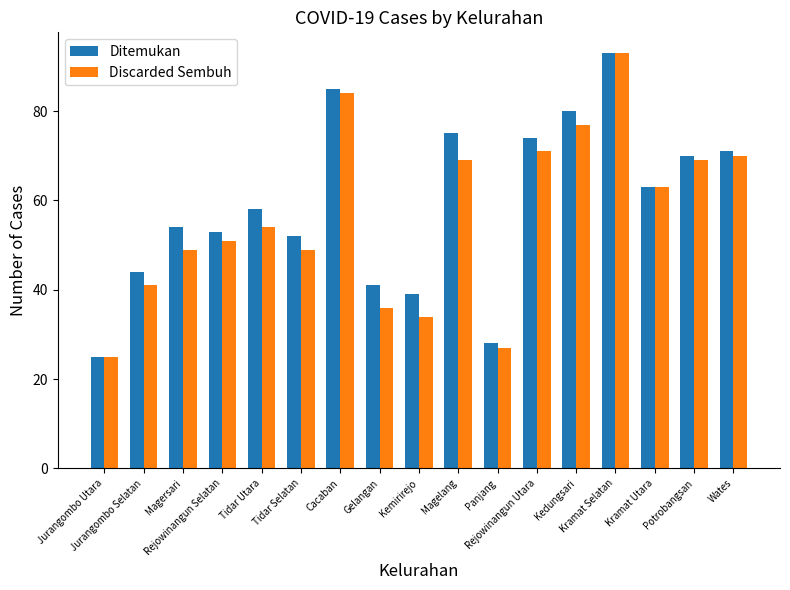

What is the label of the 17th bar from the left?

Wates